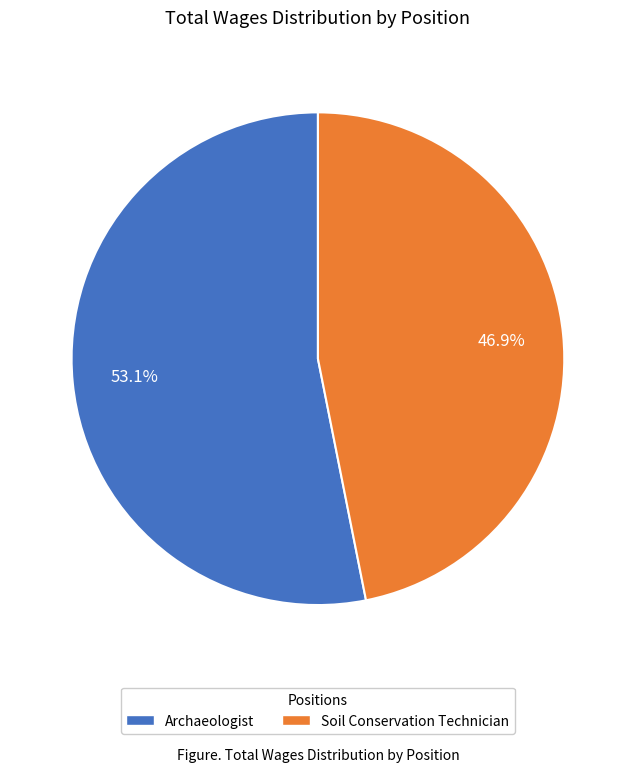

Rank the categories by value from lowest to highest.

Soil Conservation Technician, Archaeologist